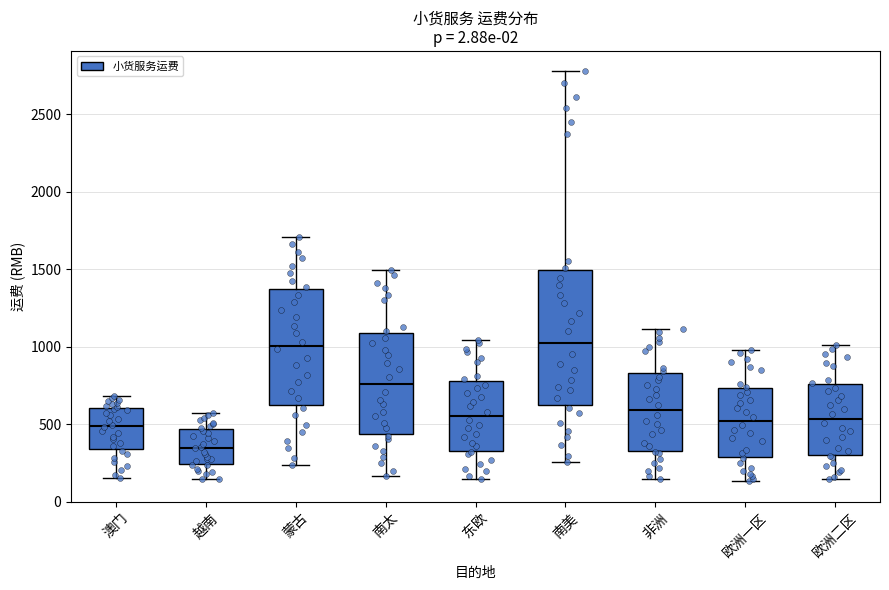

Comparing the boxes themselves (not the whiskers), which one is the tallest?

南美